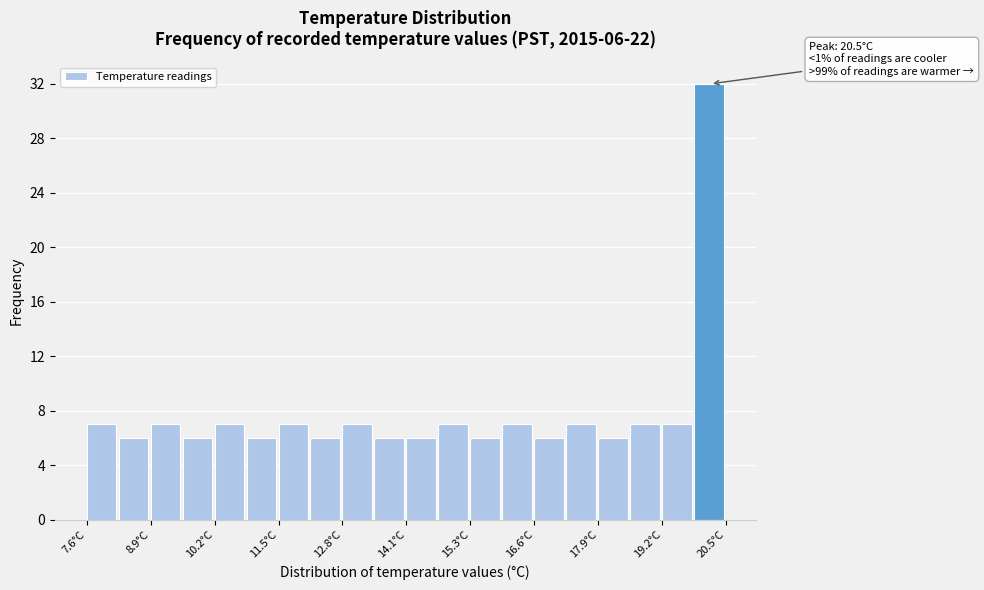

Read against the x-axis, roughly where is the centre of the tallest bar?

20.2